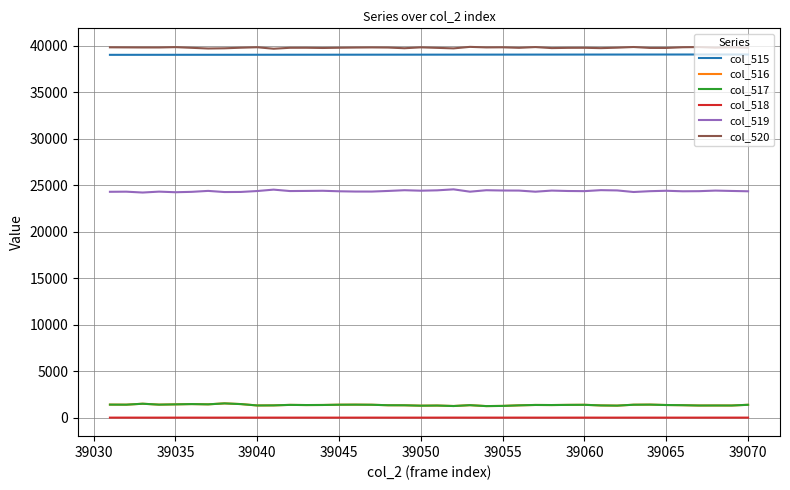

True or false: col_519 and col_515 cross at least once.

False